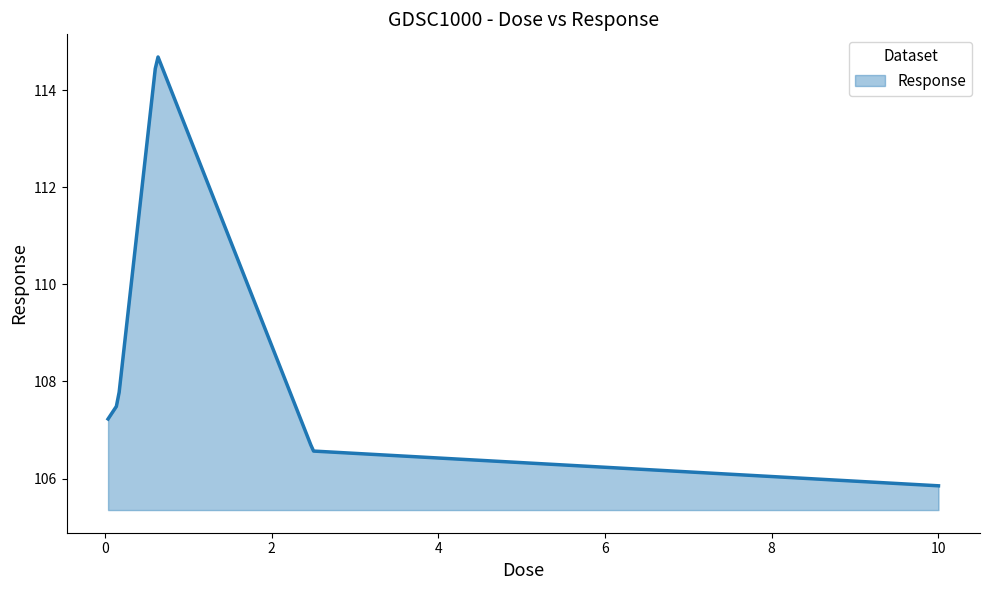

How many categories are shown in the chart?

300